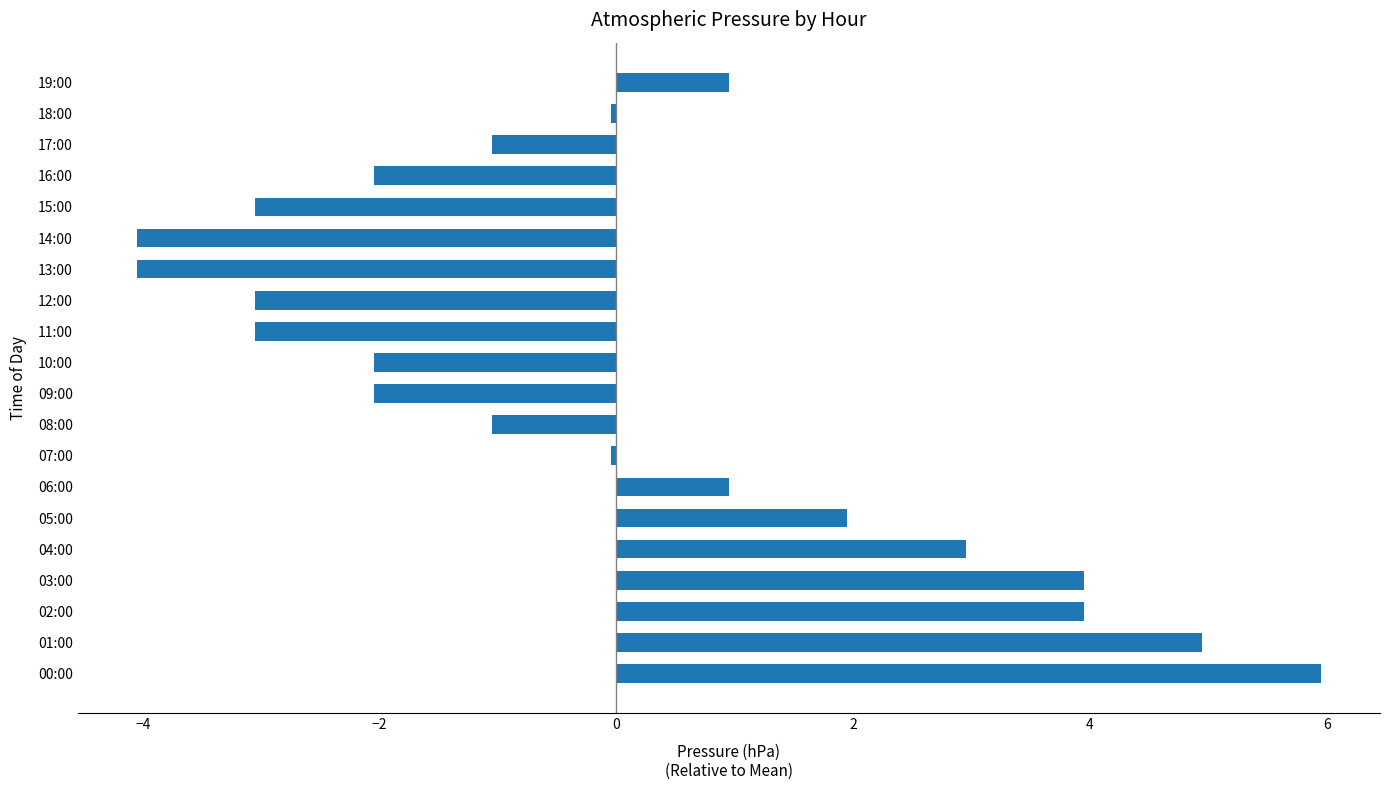

What is the greatest value displayed?

6.0